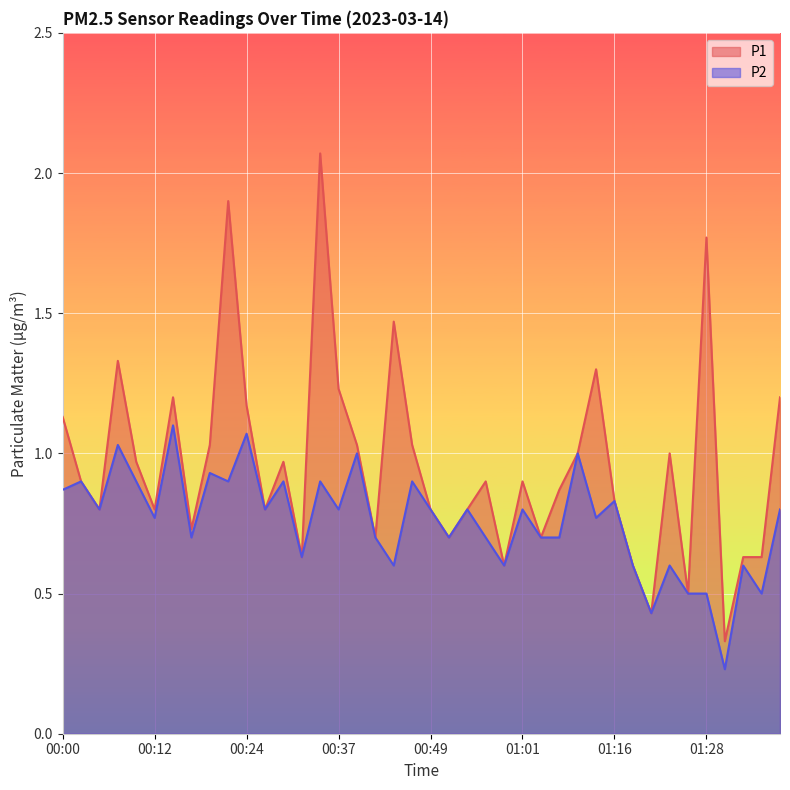

How many interior local valleys does the P1 series have?

12